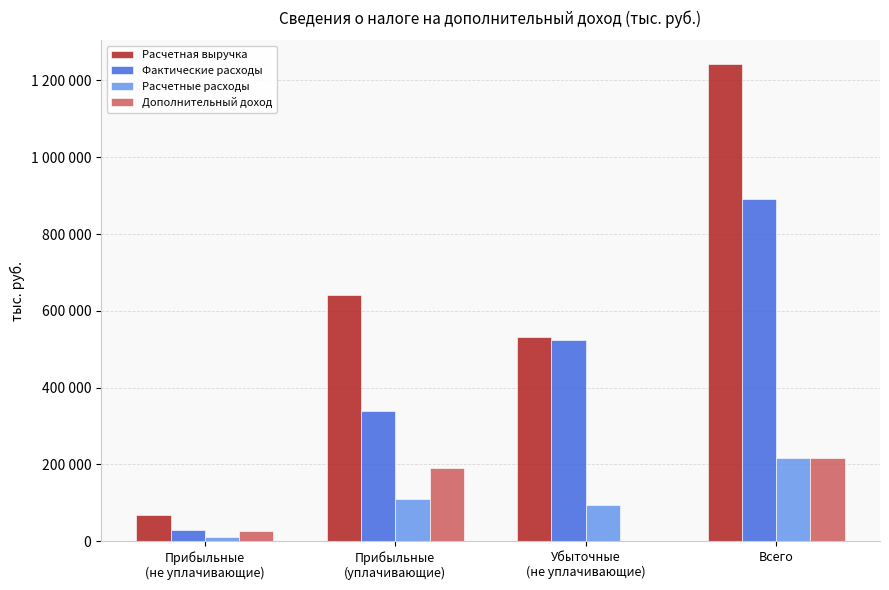

Which category has the highest value in the Фактические расходы series?

Всего